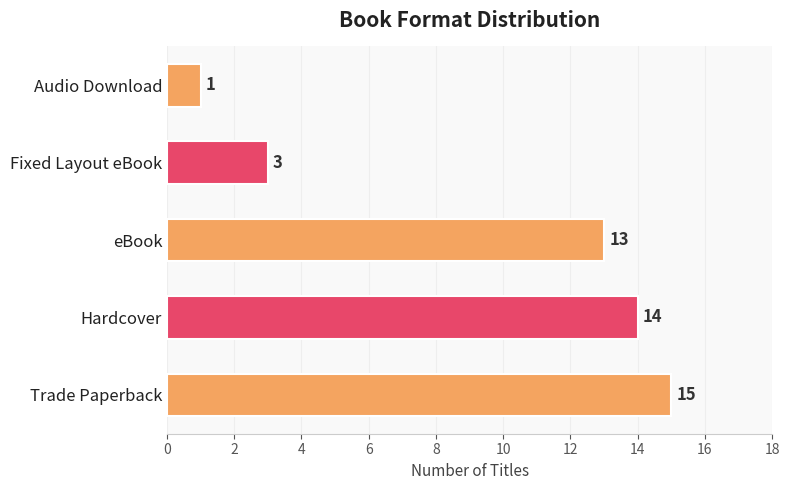

The chart shows a value of 5 at Fixed Layout eBook. True or false?

False